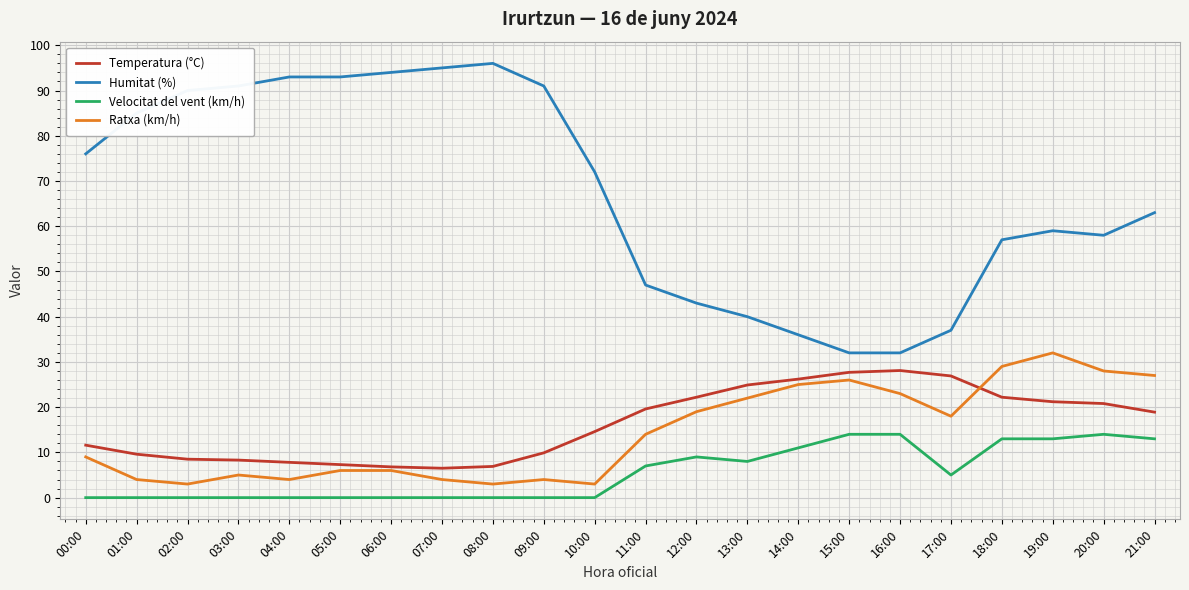

In Ratxa (km/h), how many points are lower than both neighbors (excluding endpoints)?

5